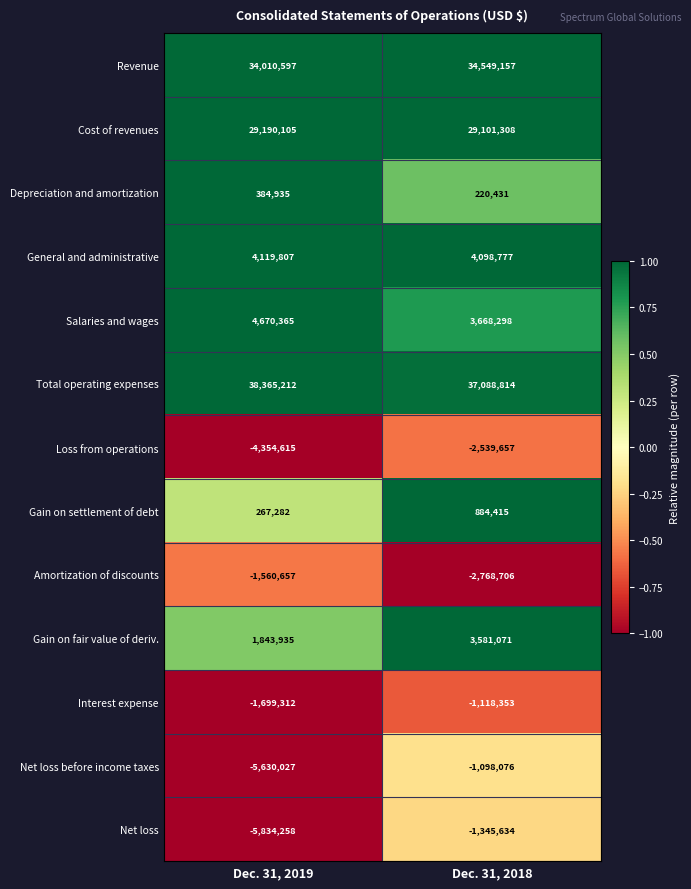

Reading left to right, transcribe all the data shown in this chart.

Revenue: 34010597	34549157
Cost of revenues: 29190105	29101308
Depreciation and amortization: 384935	220431
General and administrative: 4119807	4098777
Salaries and wages: 4670365	3668298
Total operating expenses: 38365212	37088814
Loss from operations: -4354615	-2539657
Gain on settlement of debt: 267282	884415
Amortization of discounts: -1560657	-2768706
Gain on fair value of deriv.: 1843935	3581071
Interest expense: -1699312	-1118353
Net loss before income taxes: -5630027	-1098076
Net loss: -5834258	-1345634